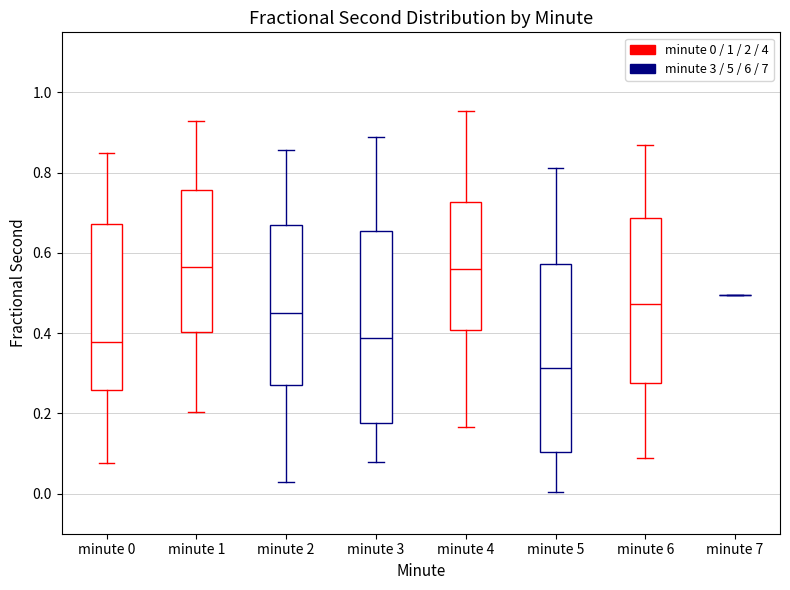

Reading left to right, read every box against the y-axis: the position of its median line, the range the box covers, and the ends of its whiskers. The values are not printed on the chart, so give them approximately, as read against the axis.

minute 0: median 0.38, box 0.26 to 0.68, whiskers 0.08 to 0.84
minute 1: median 0.56, box 0.40 to 0.76, whiskers 0.20 to 0.92
minute 2: median 0.44, box 0.28 to 0.66, whiskers 0.02 to 0.86
minute 3: median 0.38, box 0.18 to 0.66, whiskers 0.08 to 0.88
minute 4: median 0.56, box 0.40 to 0.72, whiskers 0.16 to 0.96
minute 5: median 0.32, box 0.10 to 0.58, whiskers 0.00 to 0.82
minute 6: median 0.48, box 0.28 to 0.68, whiskers 0.08 to 0.86
minute 7: box collapsed to a line at 0.50, whiskers 0.50 to 0.50